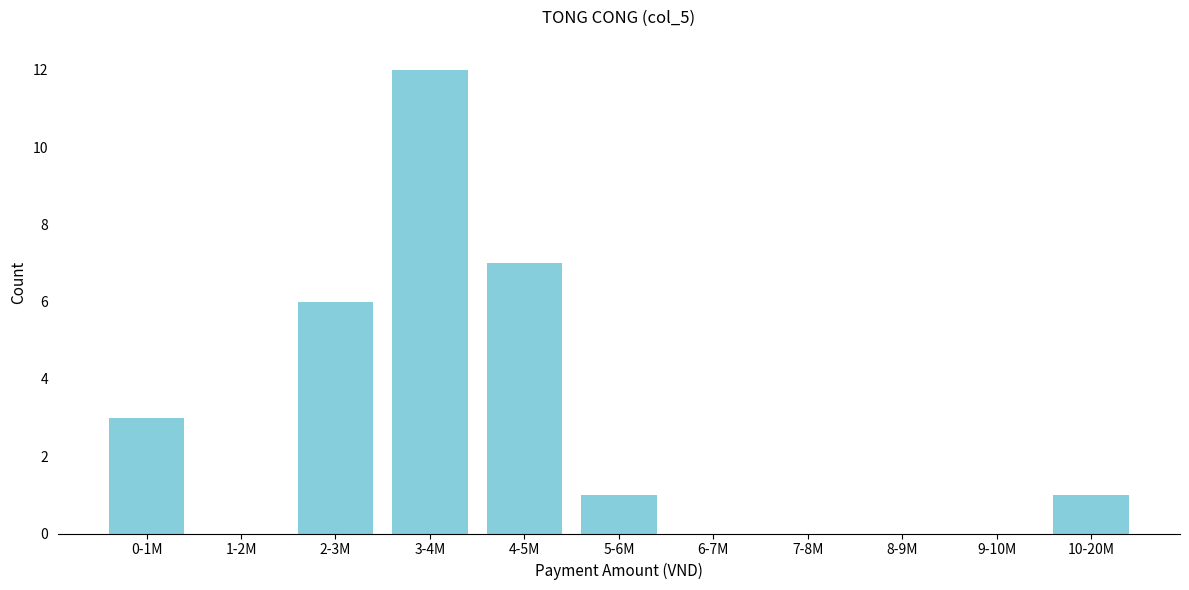

Reading left to right, extract all data points from this chart.

0-1M=3	1-2M=0	2-3M=6	3-4M=12	4-5M=7	5-6M=1	6-7M=0	7-8M=0	8-9M=0	9-10M=0	10-20M=1